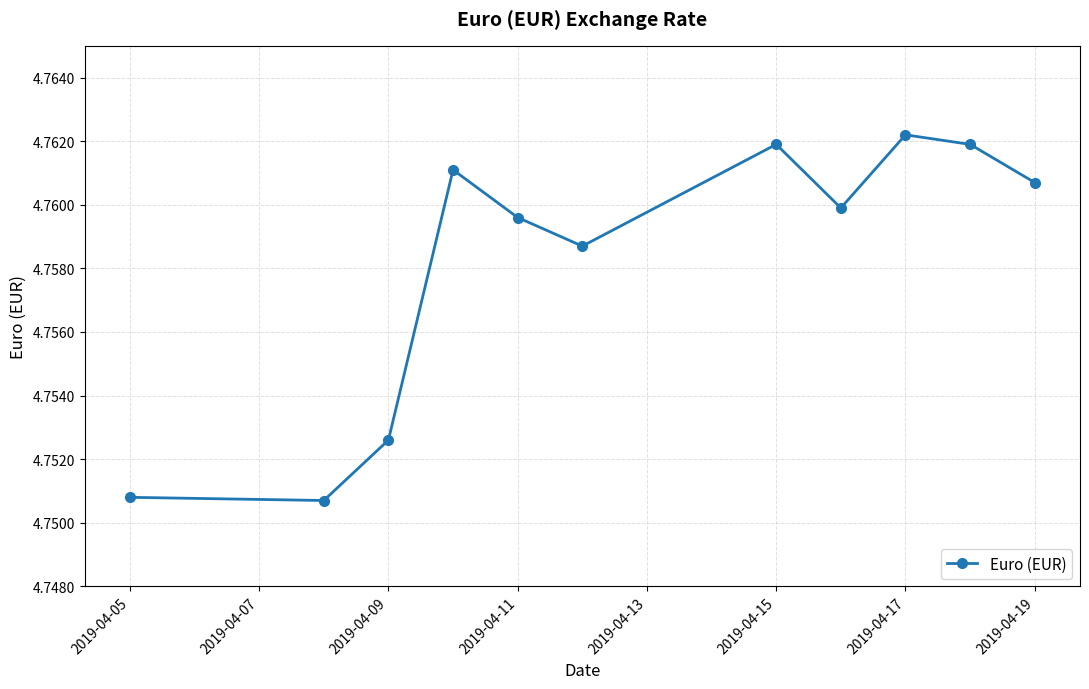

How many values are between 4 and 5?

11